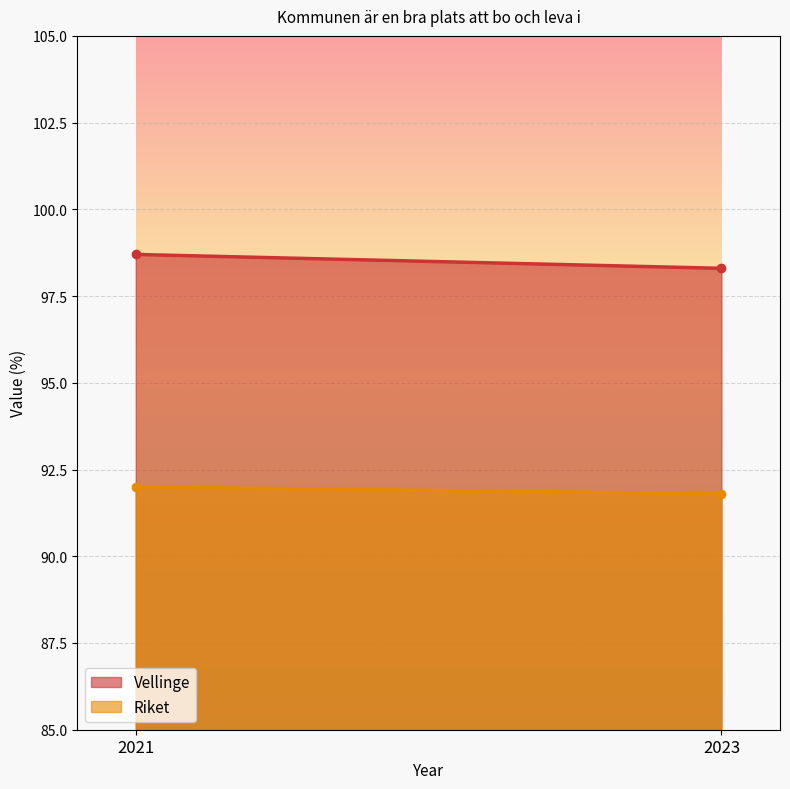

What is the average value of the Vellinge series?

98.5